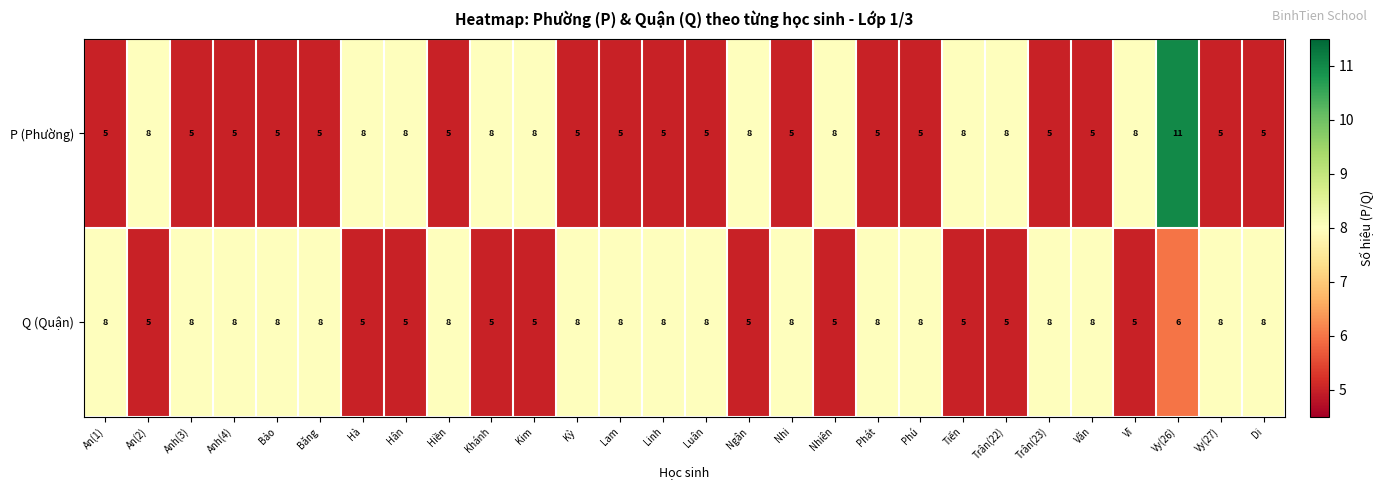

What is the difference between the P (Phường) values at Khánh and Phát?

3